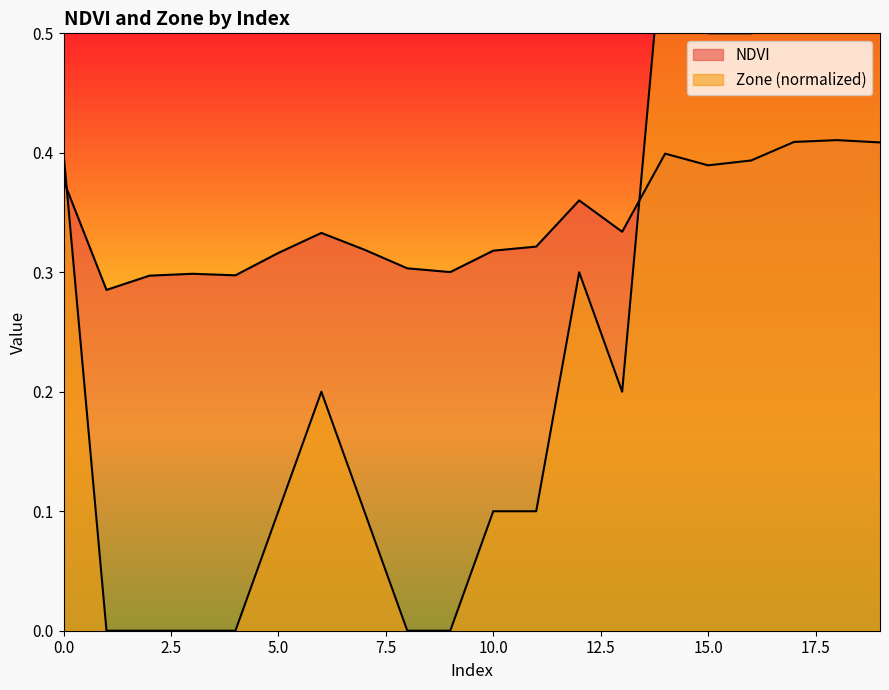

Reading right to left, transcribe all the data shown in this chart.

NDVI: 19=0.4	18=0.4	17=0.4	16=0.4	15=0.4	14=0.4	13=0.3	12=0.4	11=0.3	10=0.3	9=0.3	8=0.3	7=0.3	6=0.3	5=0.3	4=0.3	3=0.3	2=0.3	1=0.3	0=0.4
Zone: 19=0.6	18=0.7	17=0.6	16=0.5	15=0.5	14=0.6	13=0.2	12=0.3	11=0.1	10=0.1	9=0.0	8=0.0	7=0.1	6=0.2	5=0.1	4=0.0	3=0.0	2=0.0	1=0.0	0=0.4